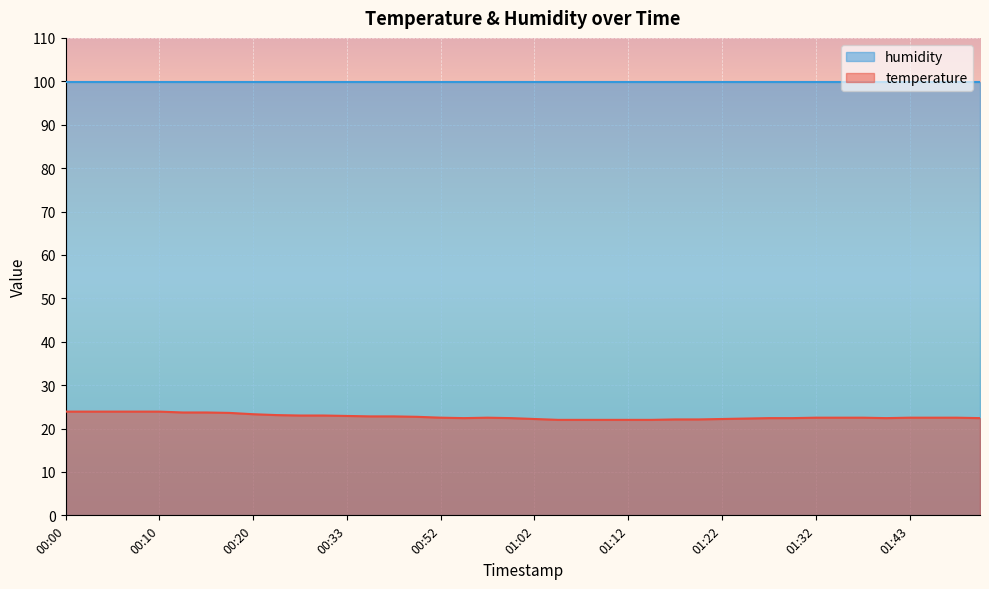

List the labels in order of value, smallest first.

01:05, 01:07, 01:10, 01:12, 01:15, 01:17, 01:20, 01:02, 01:22, 01:25, 00:55, 01:00, 01:27, 01:30, 01:40, 01:51, 00:52, 00:57, 01:32, 01:35, 01:37, 01:43, 01:45, 01:48, 00:43, 00:35, 00:38, 00:33, 00:25, 00:30, 00:23, 00:20, 00:18, 00:13, 00:15, 00:00, 00:03, 00:05, 00:08, 00:10